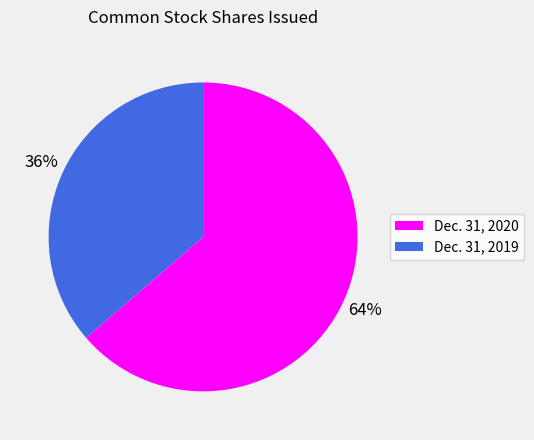

The Dec. 31, 2019 slice represents 22% of the pie. True or false?

False